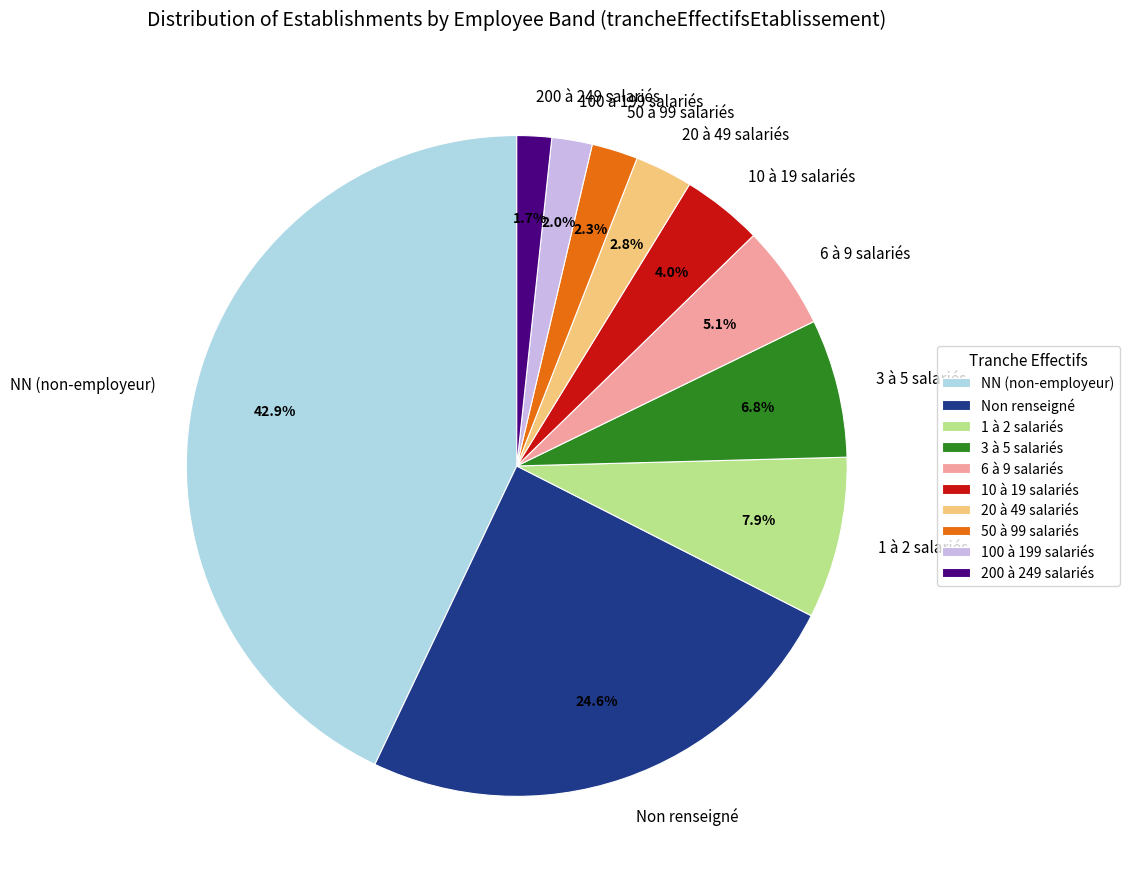

Is there a majority slice in this chart?

No